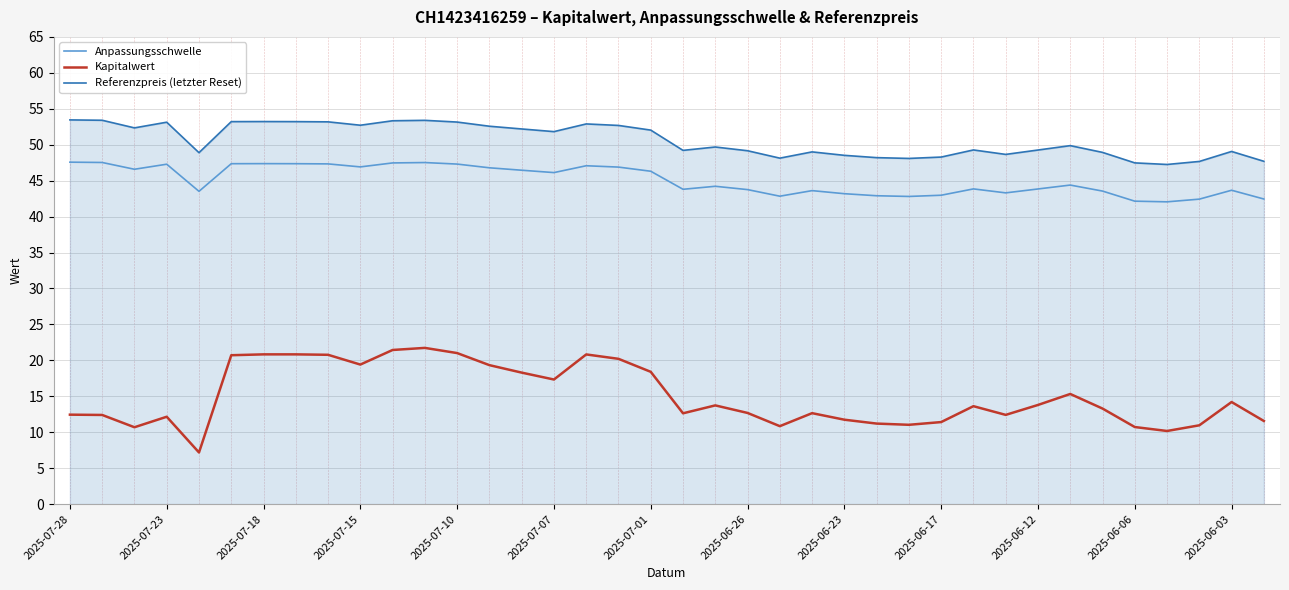

What is the difference between the maximum and minimum values in the Referenzpreis (letzter Reset) series?

6.2